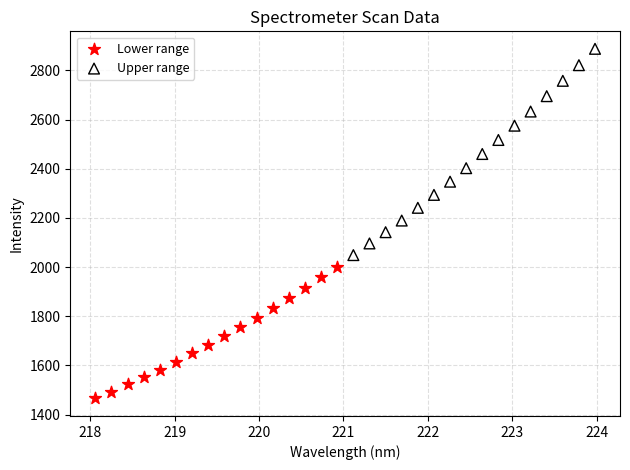

What are all the series names shown in the legend?

Lower range, Upper range